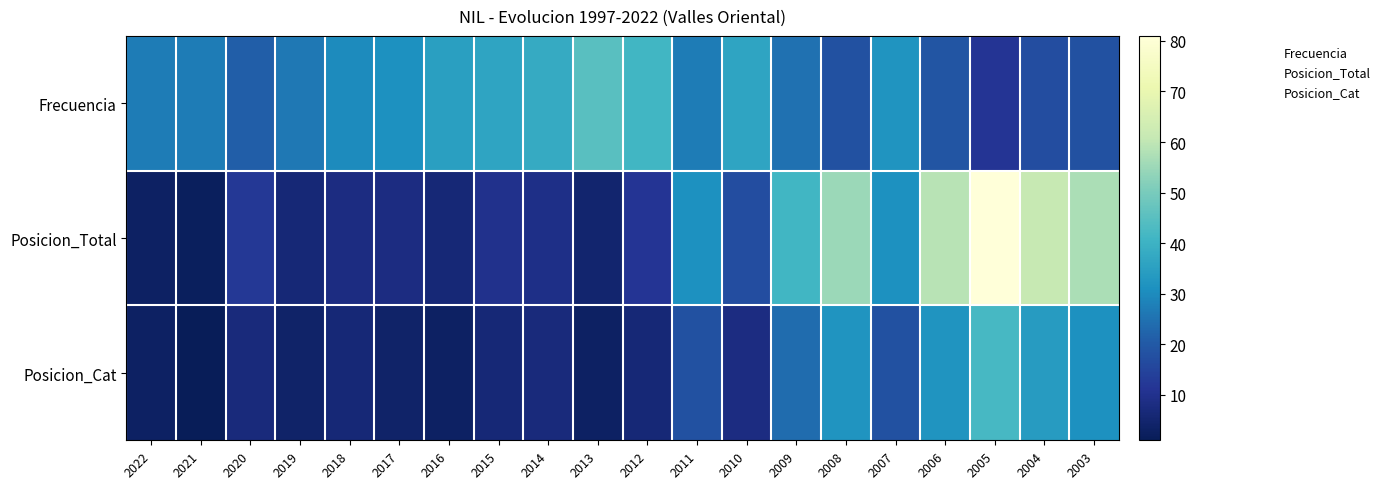

Between 2022 and 2018, which series saw the biggest shift?

Posicion_Total